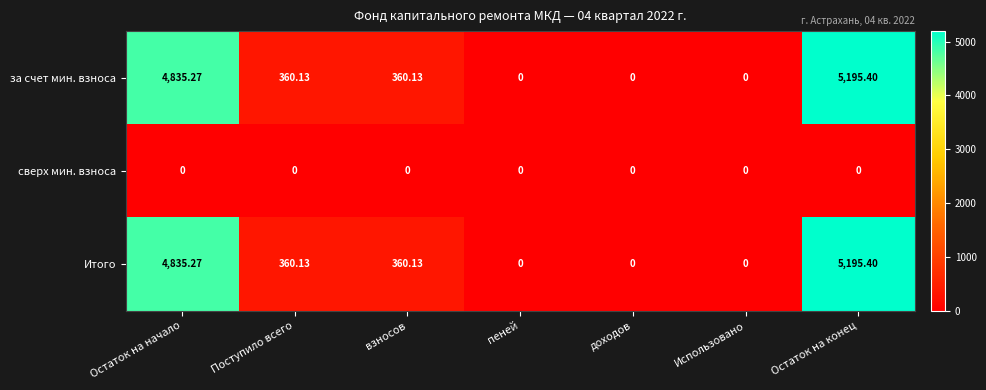

Where does the за счет мин. взноса series first go above 360?

Остаток на начало